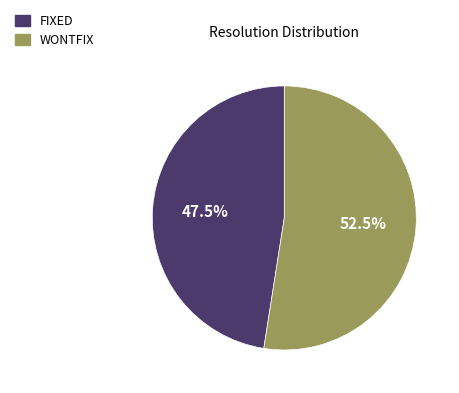

Count the number of slices in the pie.

2